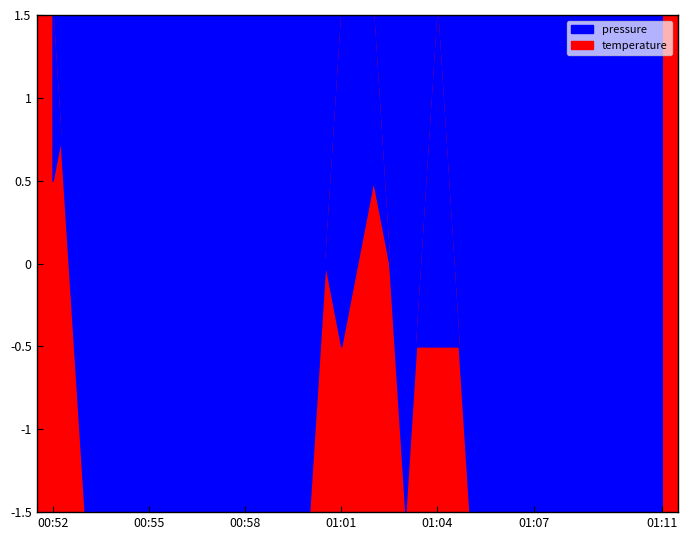

What is the value of the pressure point at the 4th from the left?

1.5